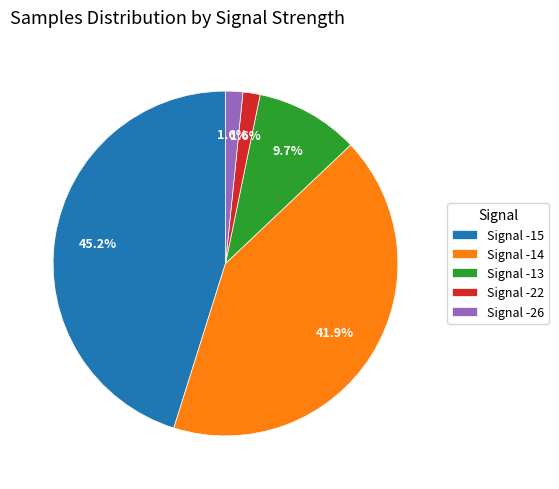

Is there any slice that represents more than half of the pie?

No